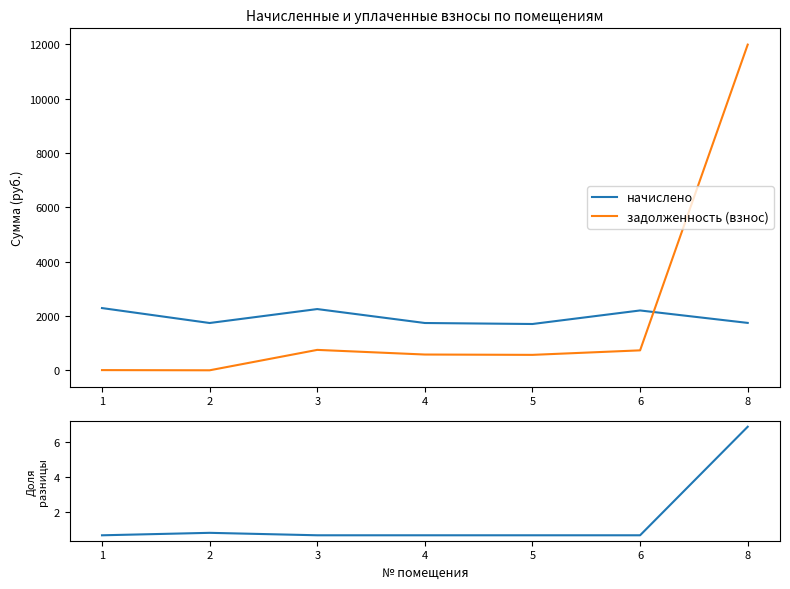

Is it true that задолженность (пени) equals 0.4 at 5?

False